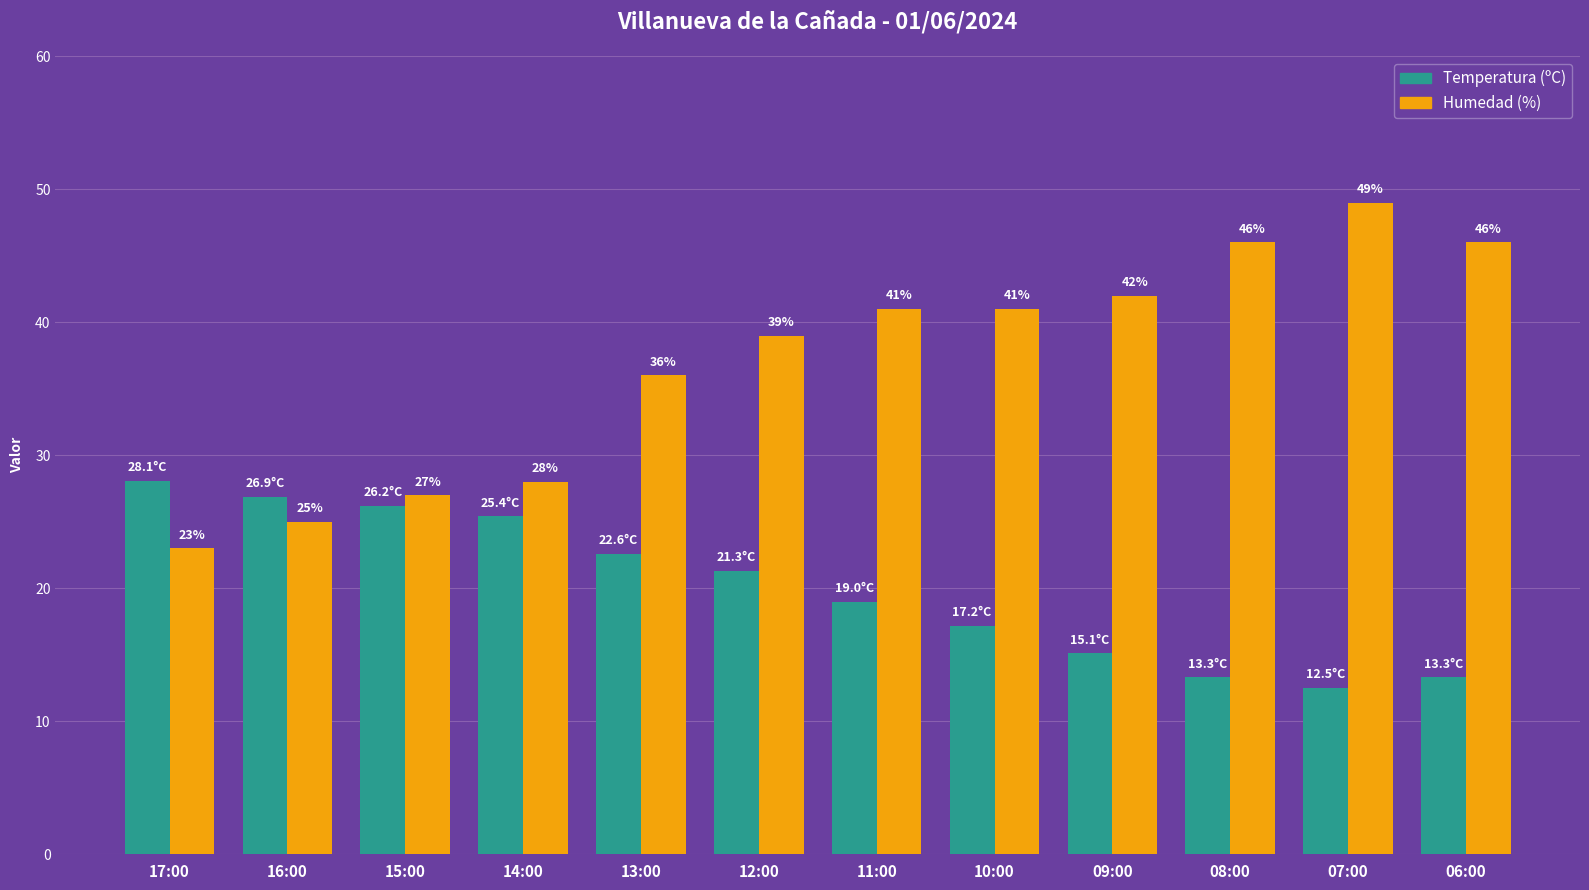

At which category is the sum across all series the highest?

07:00